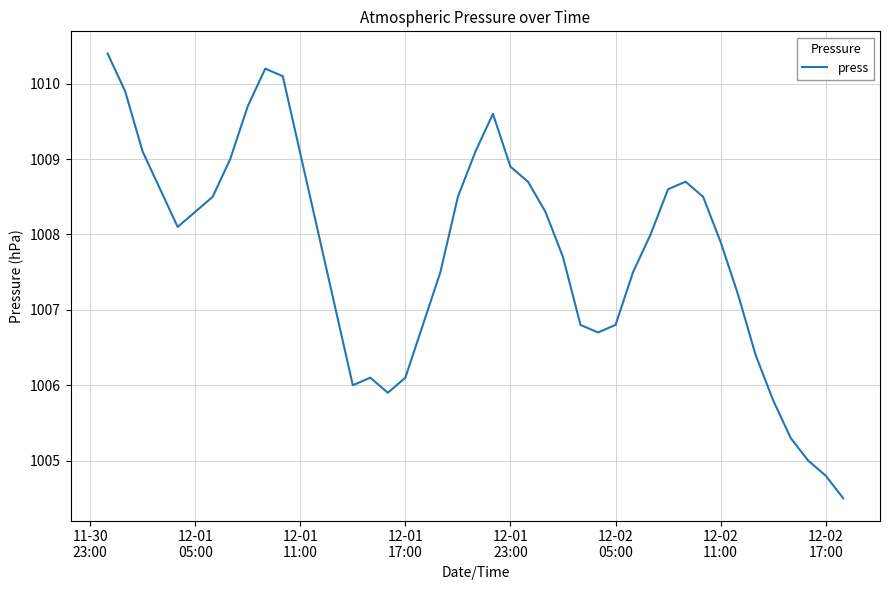

What is the maximum value shown in the chart?

1010.4